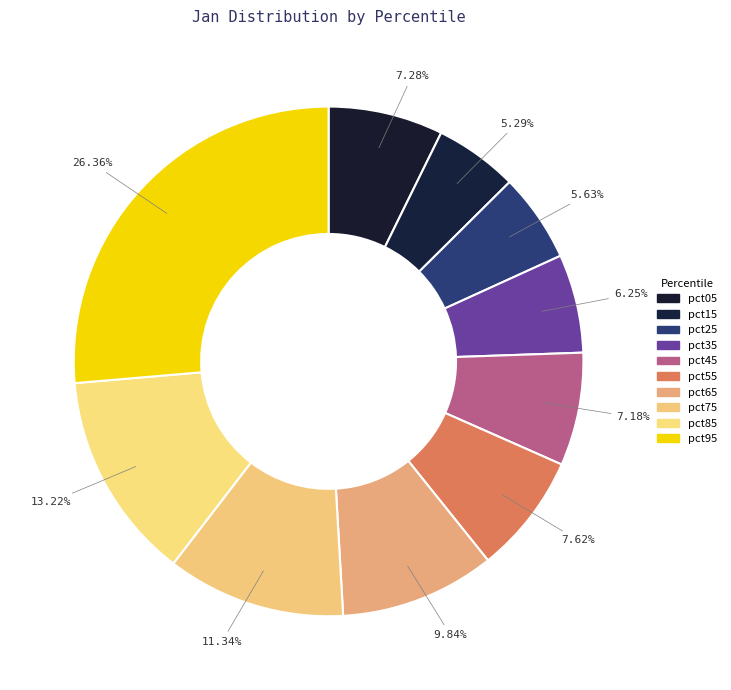

To the nearest percent, what portion does pct95 represent?

26%